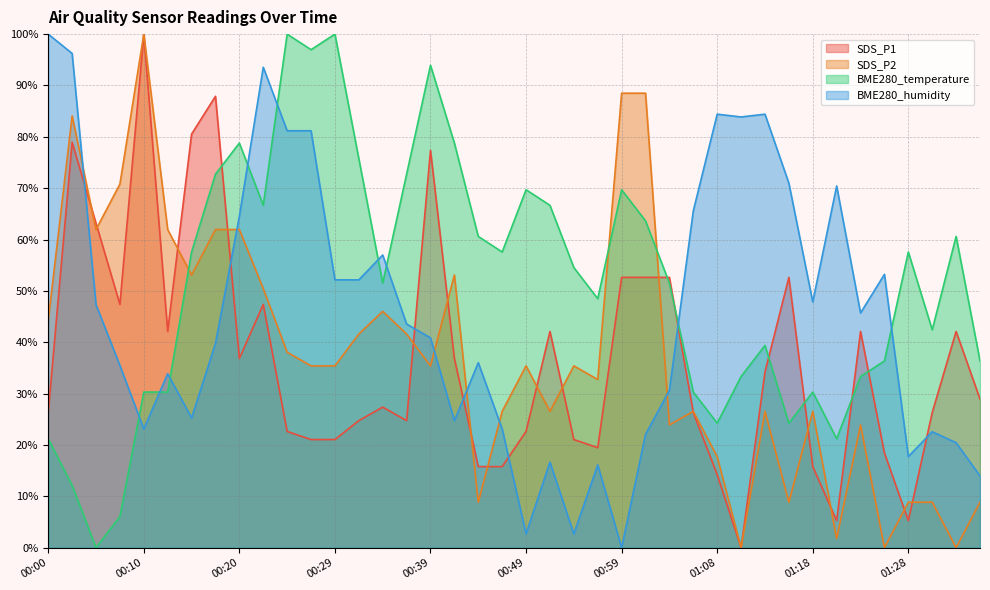

Where is the first local minimum for BME280_humidity?

00:10